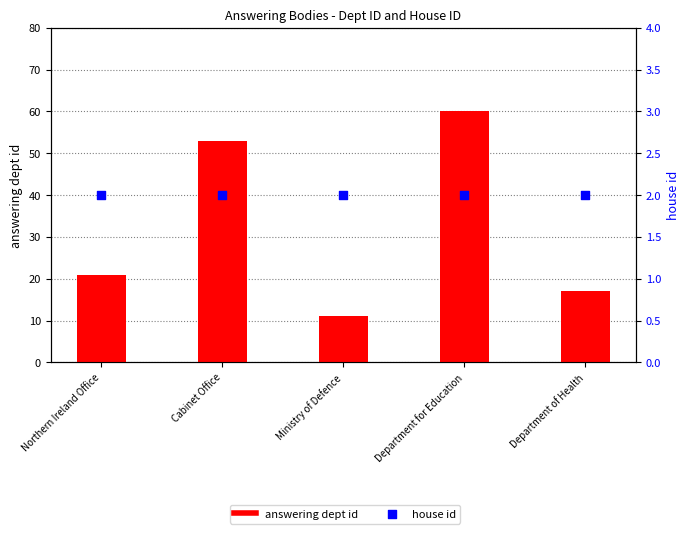

Which series contains the lowest Y value?

house id